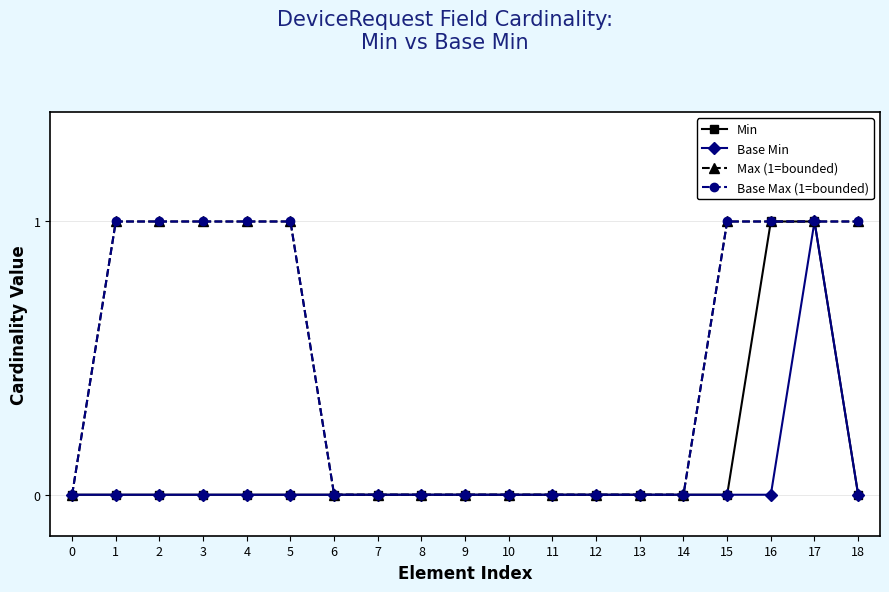

Reading left to right, list all the values displayed in this chart.

Min: 0=0	1=0	2=0	3=0	4=0	5=0	6=0	7=0	8=0	9=0	10=0	11=0	12=0	13=0	14=0	15=0	16=1	17=1	18=0
Base Min: 0=0	1=0	2=0	3=0	4=0	5=0	6=0	7=0	8=0	9=0	10=0	11=0	12=0	13=0	14=0	15=0	16=0	17=1	18=0
Max (1=bounded): 0=0	1=1	2=1	3=1	4=1	5=1	6=0	7=0	8=0	9=0	10=0	11=0	12=0	13=0	14=0	15=1	16=1	17=1	18=1
Base Max (1=bounded): 0=0	1=1	2=1	3=1	4=1	5=1	6=0	7=0	8=0	9=0	10=0	11=0	12=0	13=0	14=0	15=1	16=1	17=1	18=1